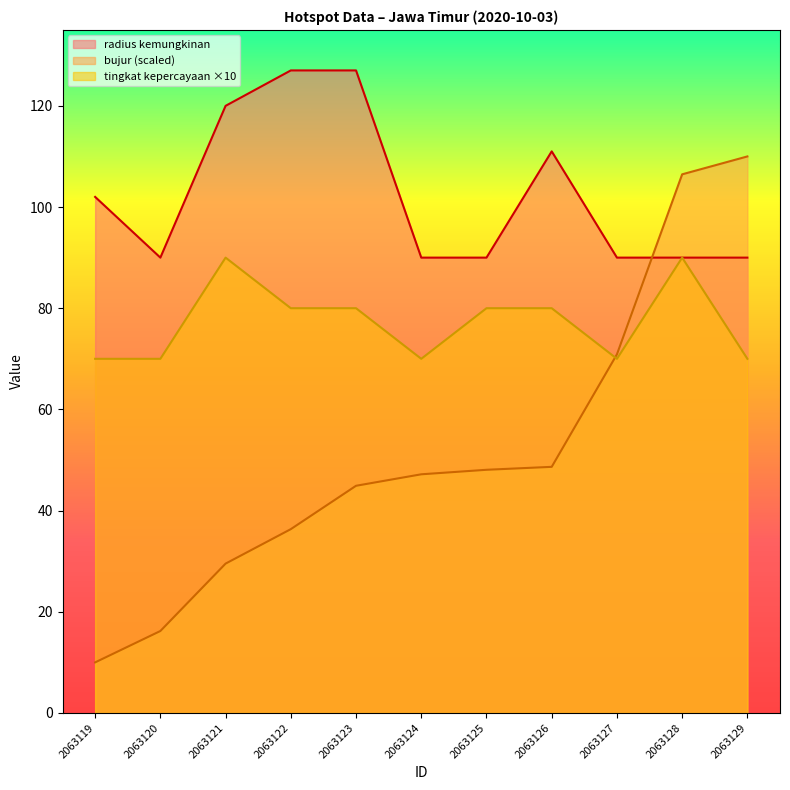

What are all the series names shown in the legend?

radius kemungkinan, bujur (scaled), tingkat kepercayaan ×10